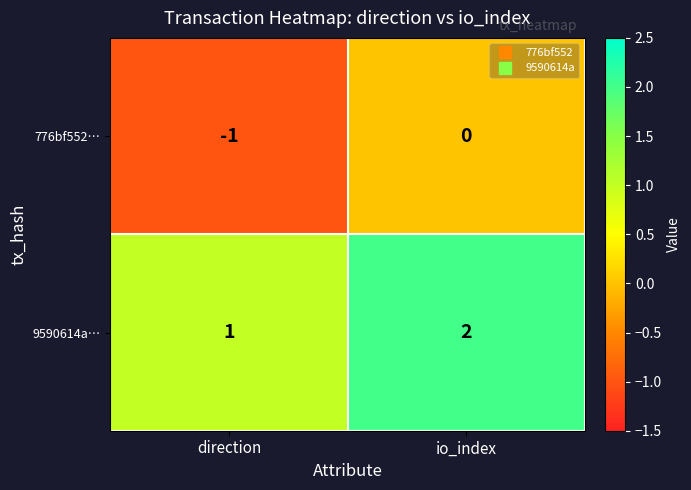

At which label does 776bf552… reach its peak?

io_index